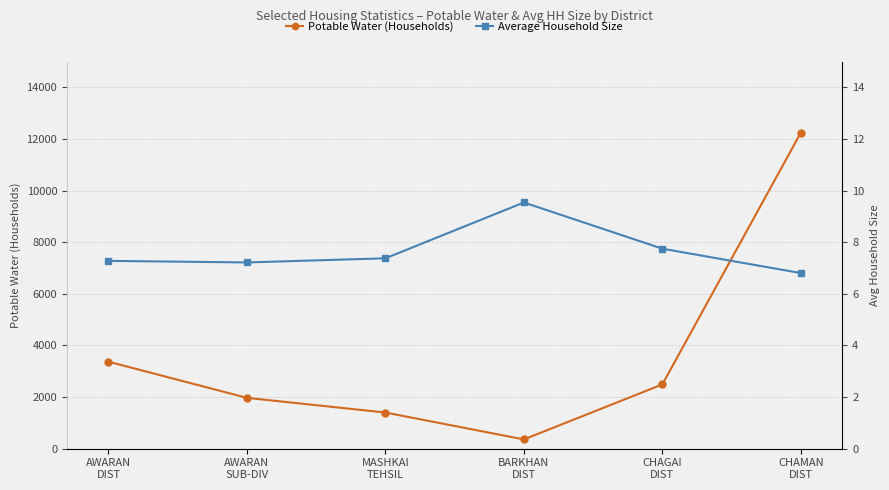

How many lines are shown in the chart?

2